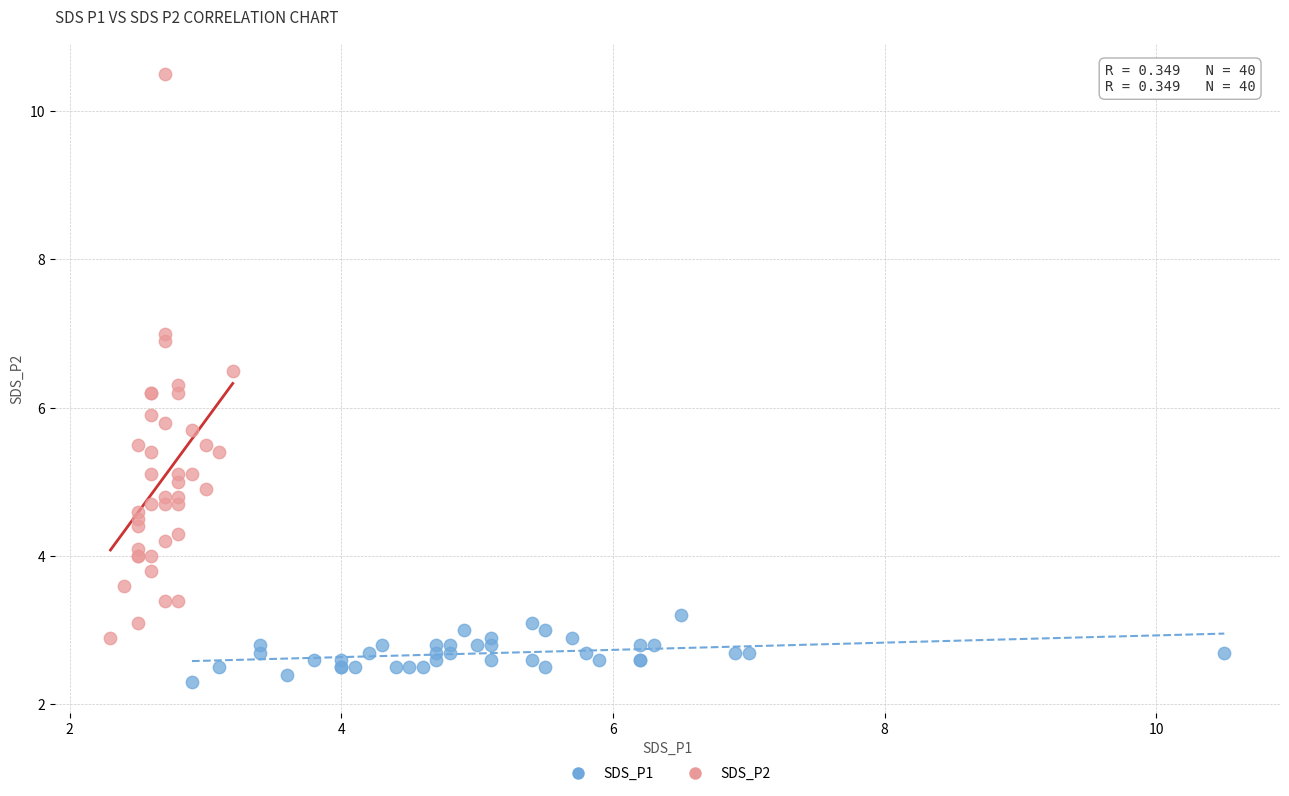

Which series reaches the maximum Y coordinate?

SDS_P2